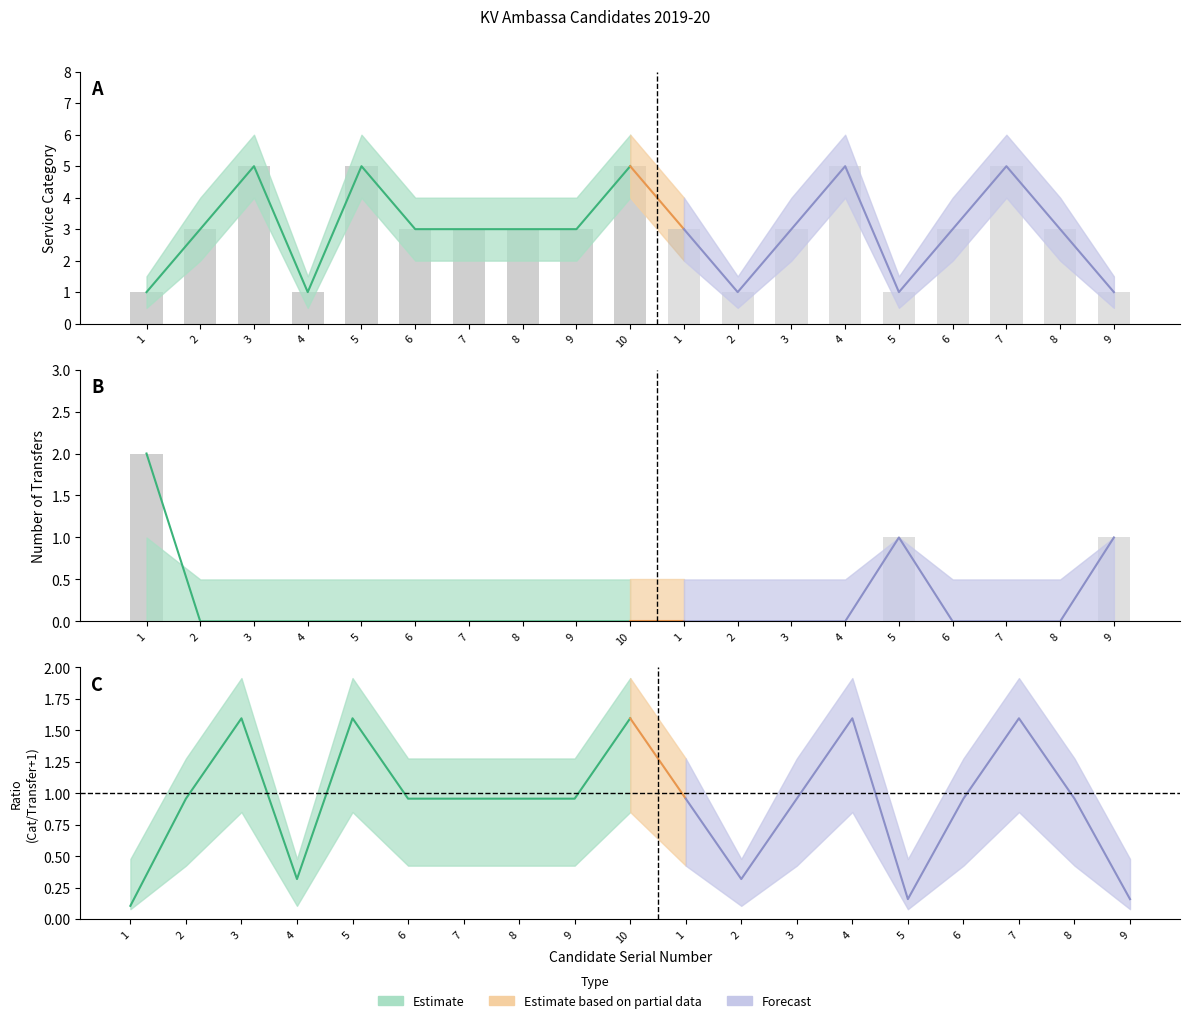

Between 7 and 2, which is larger?

7